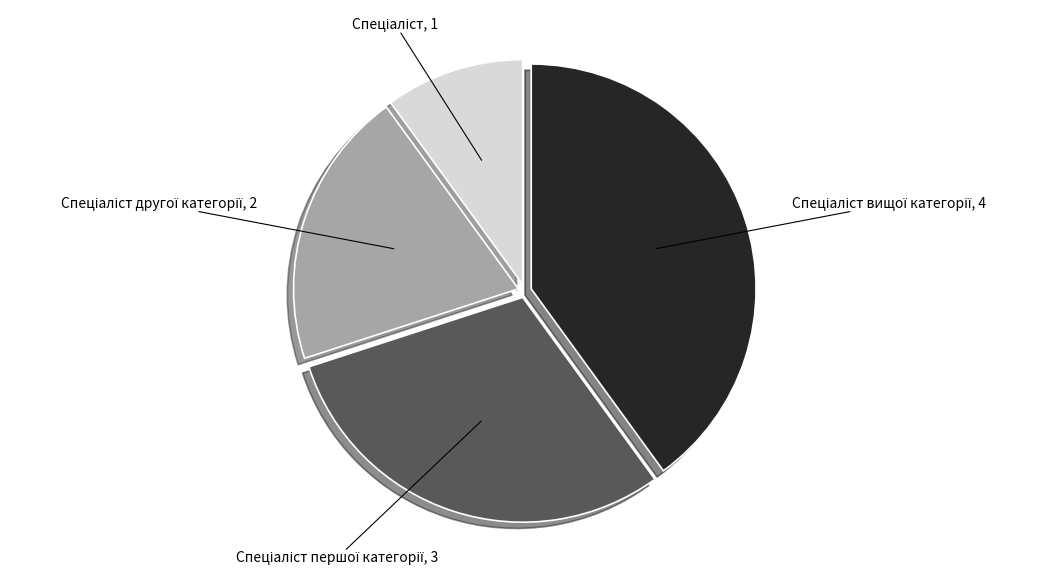

Is there a majority slice in this chart?

No